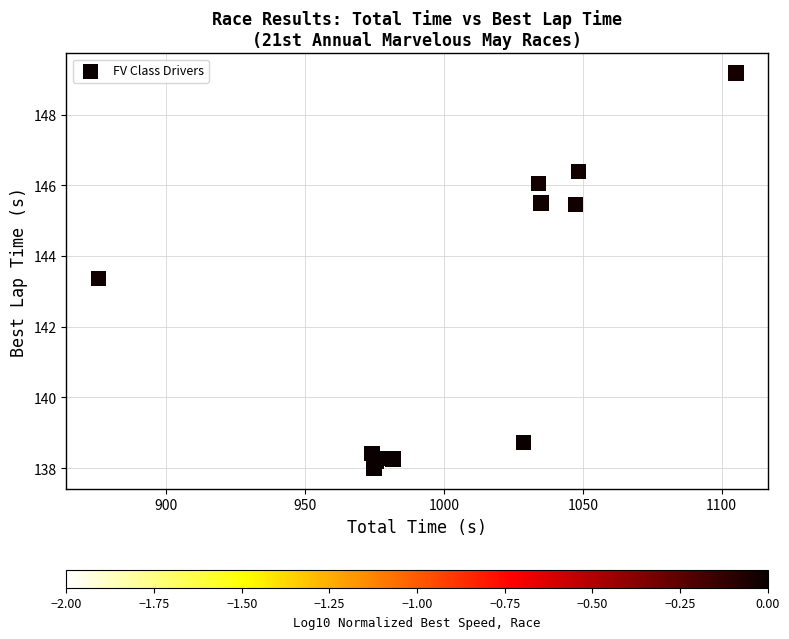

What Y value in the scatter plot is closest to 143?

143.4